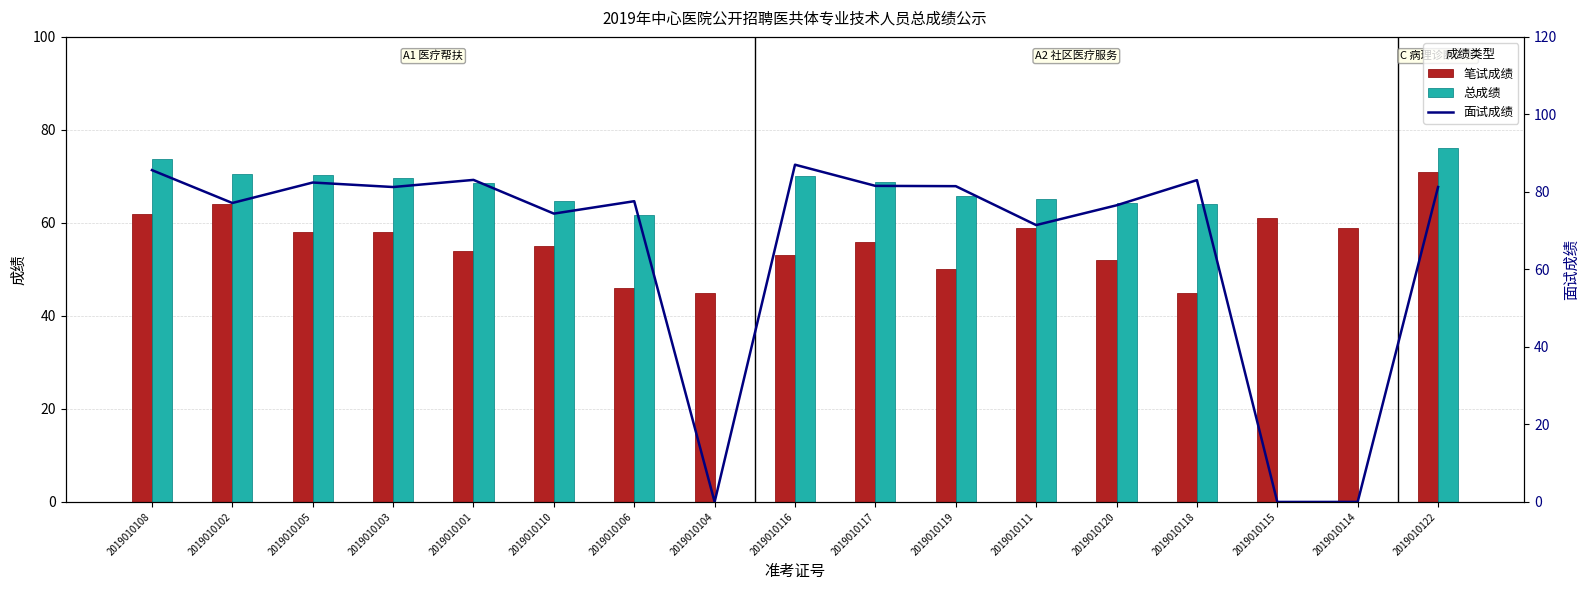

What are all the series names shown in the legend?

笔试成绩, 总成绩, 面试成绩